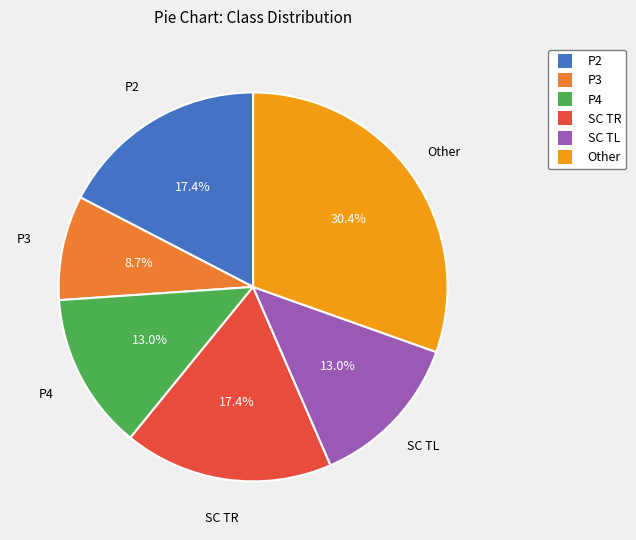

Is there any slice that represents more than half of the pie?

No